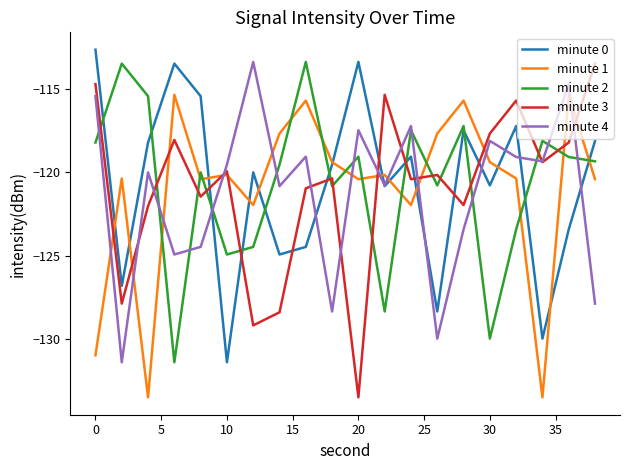

How many intersections are there between minute 4 and minute 1?

11